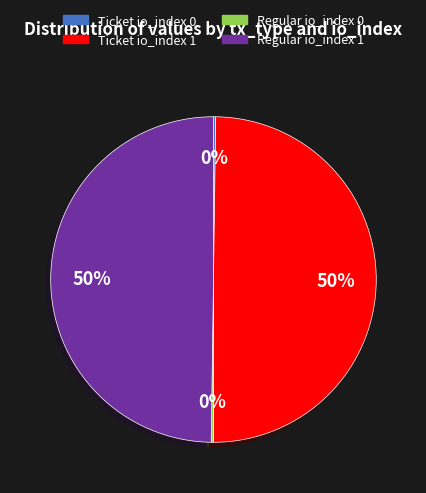

To the nearest percent, what portion does Regular io_index 1 represent?

50%